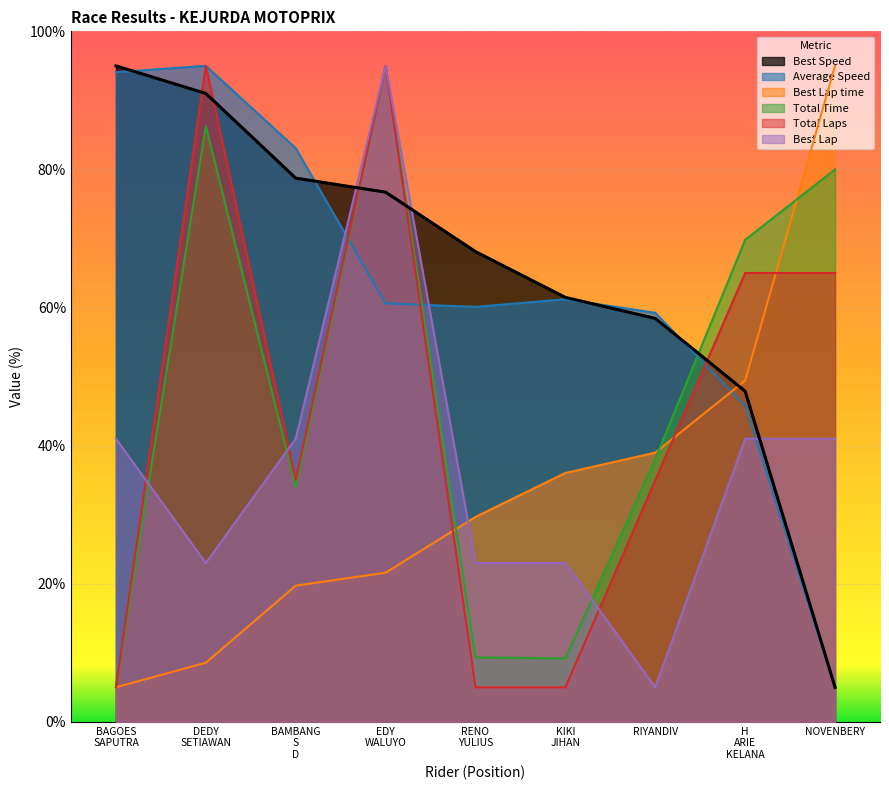

What is the difference between the maximum and minimum values in the Best Lap series?

90.0